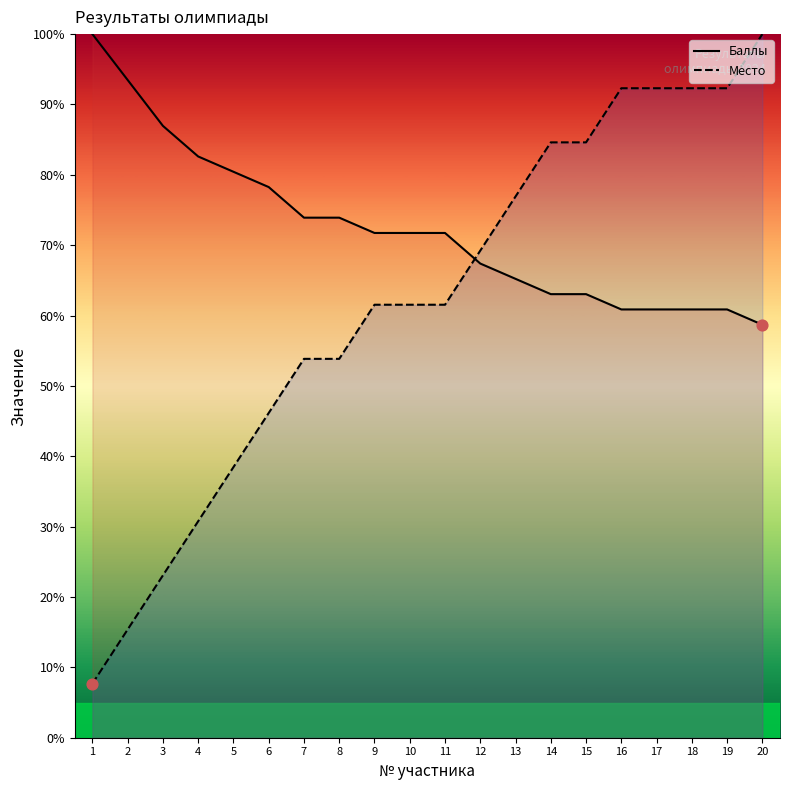

Which series contains the highest Y value?

Баллы